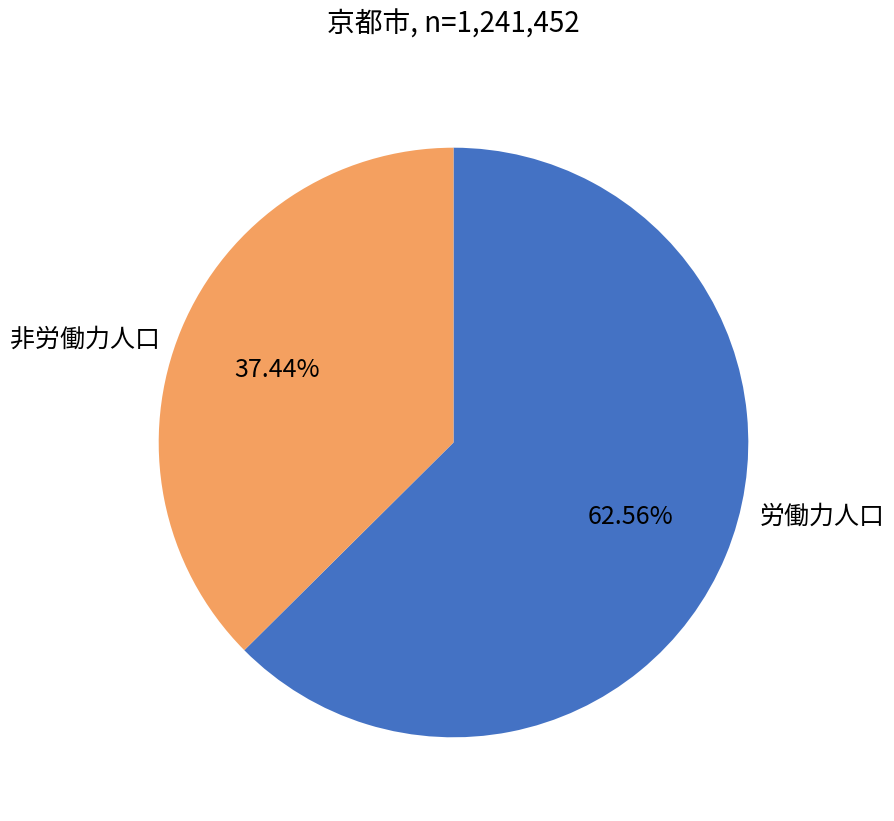

To the nearest percent, what is the average slice percentage?

50%